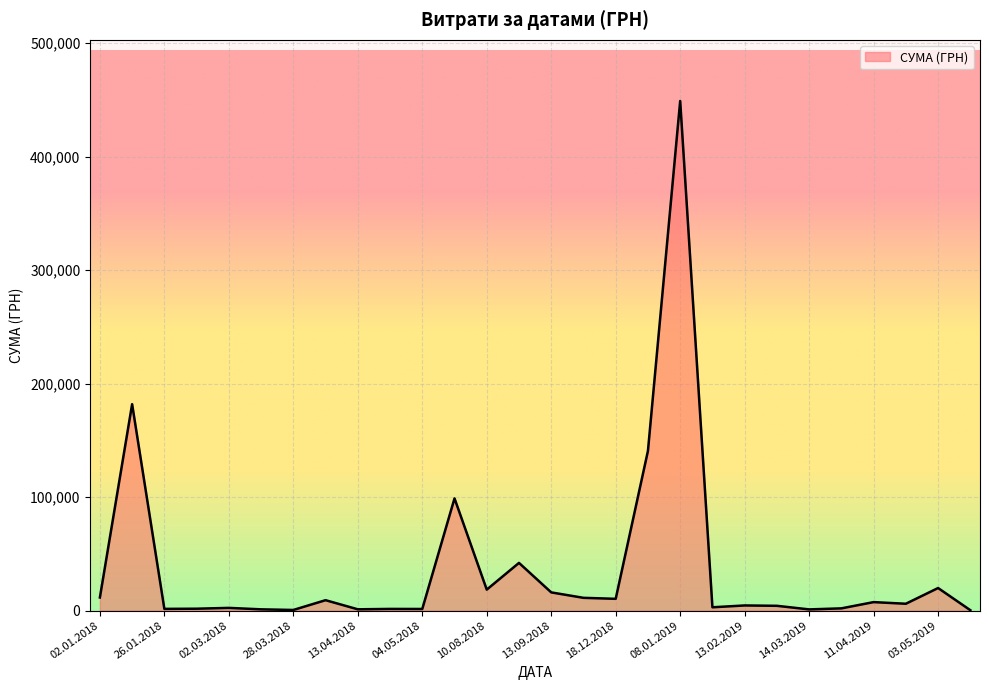

What is the difference between the maximum and minimum values?

448537.7